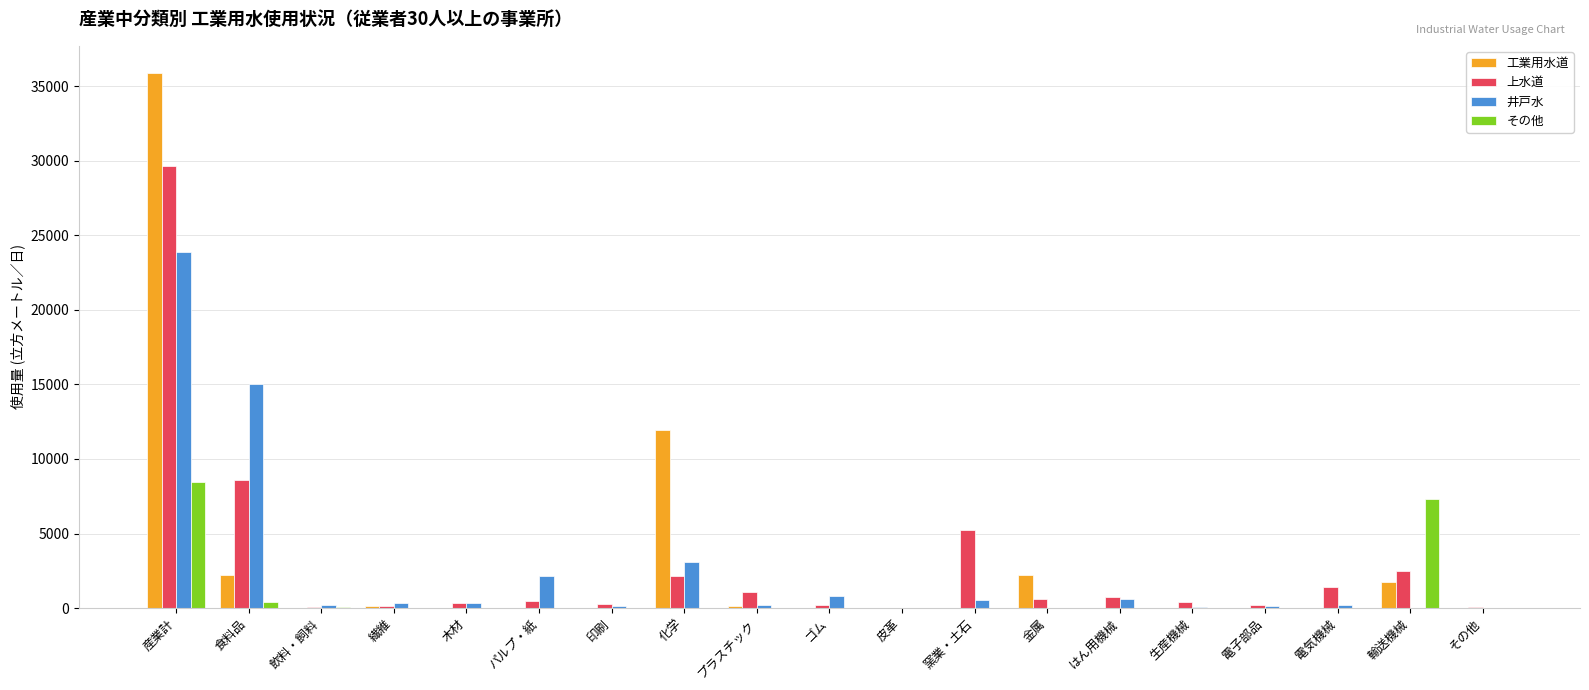

The value of その他 at 輸送機械 is 7282. True or false?

True